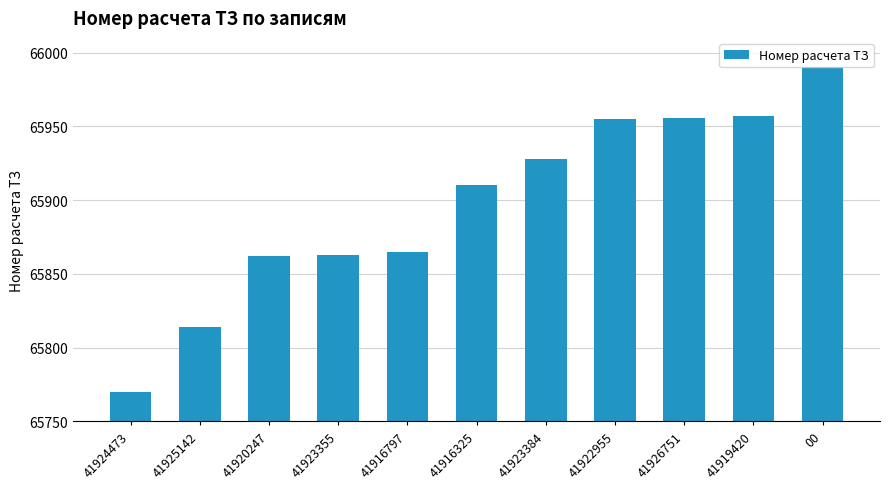

Are the bars horizontal?

No